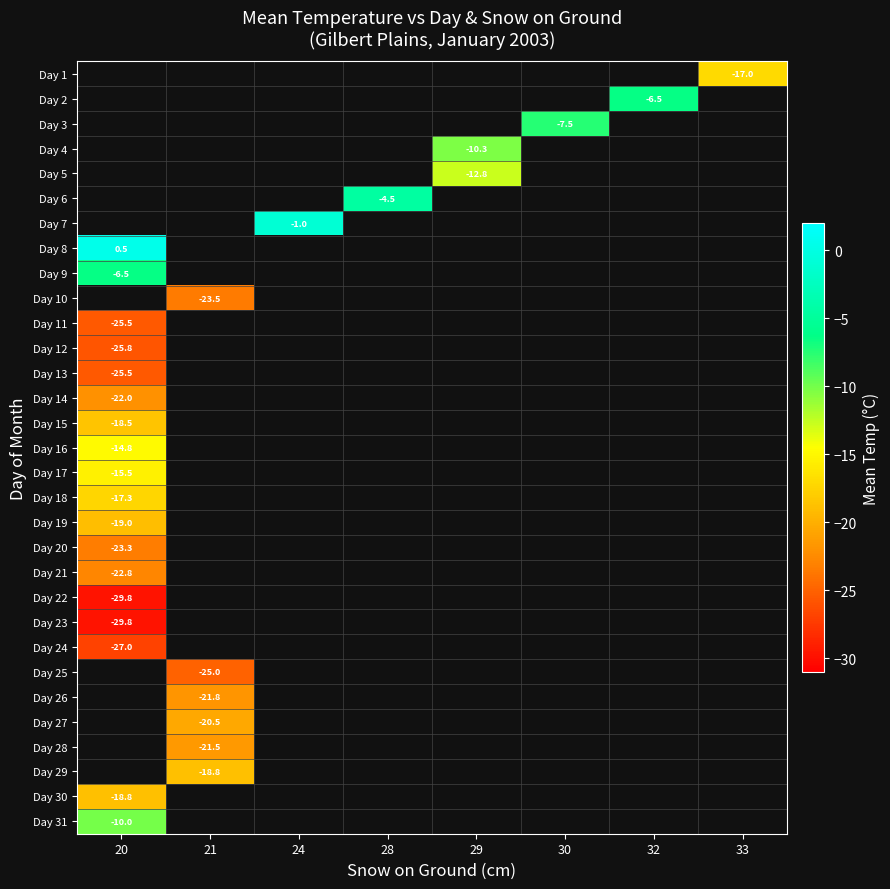

How many series are shown in this chart?

31